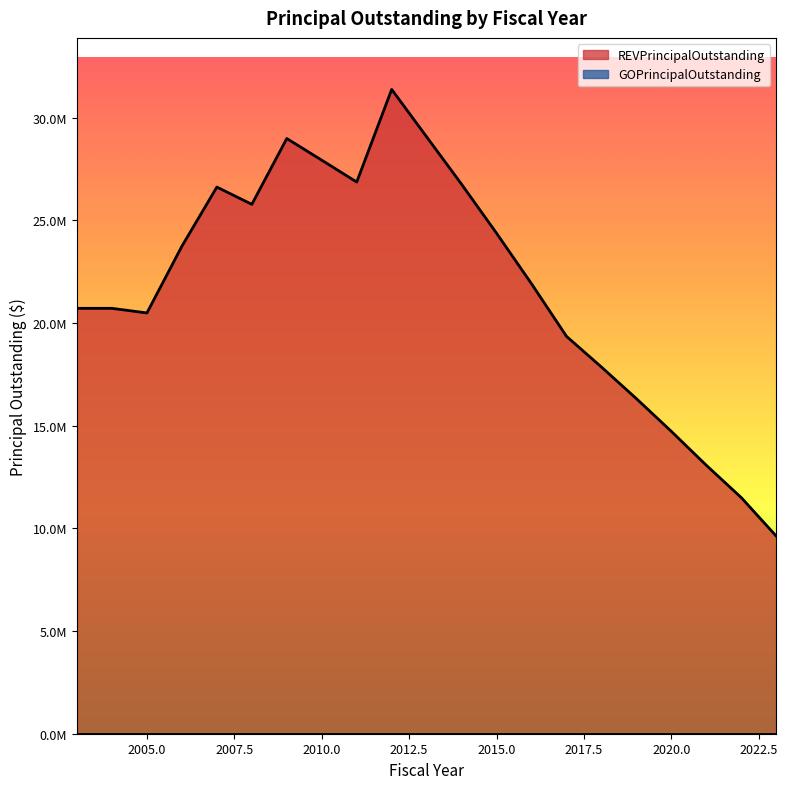

Is it true that the value at 2022 is 11495000?

True